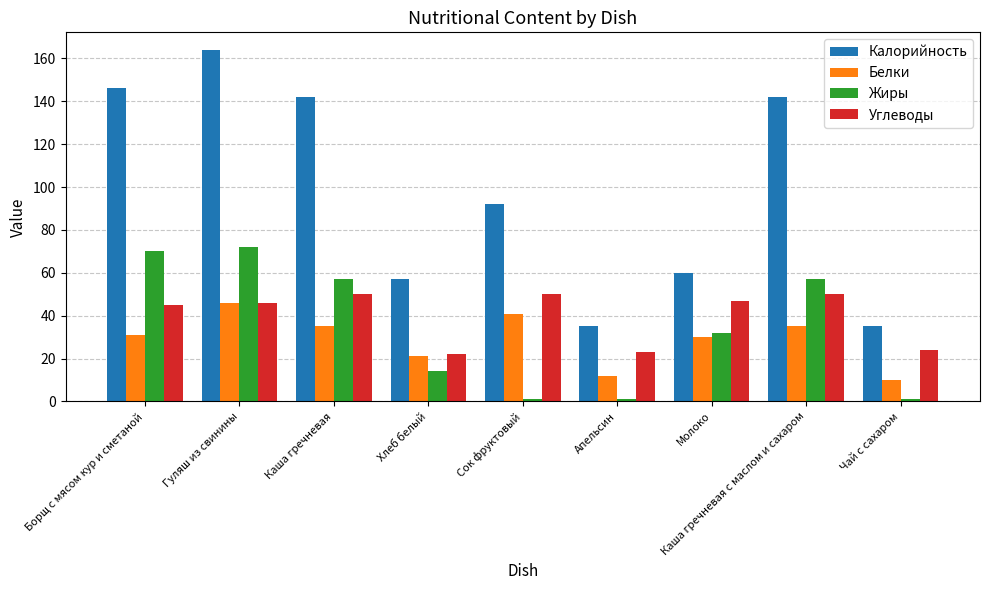

At which label is Калорийность closest to 99?

Сок фруктовый